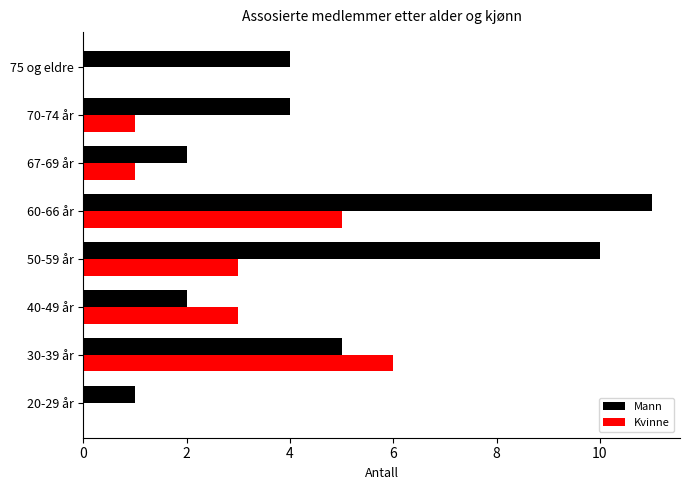

At which category does the chart reach its peak across all series?

60-66 år